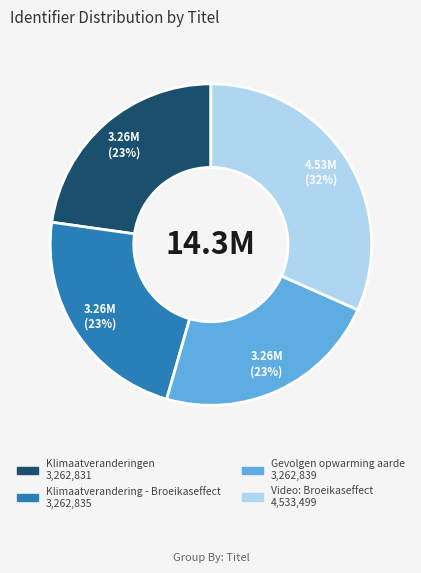

Is it true that Klimaatveranderingen is 28% of the pie?

False